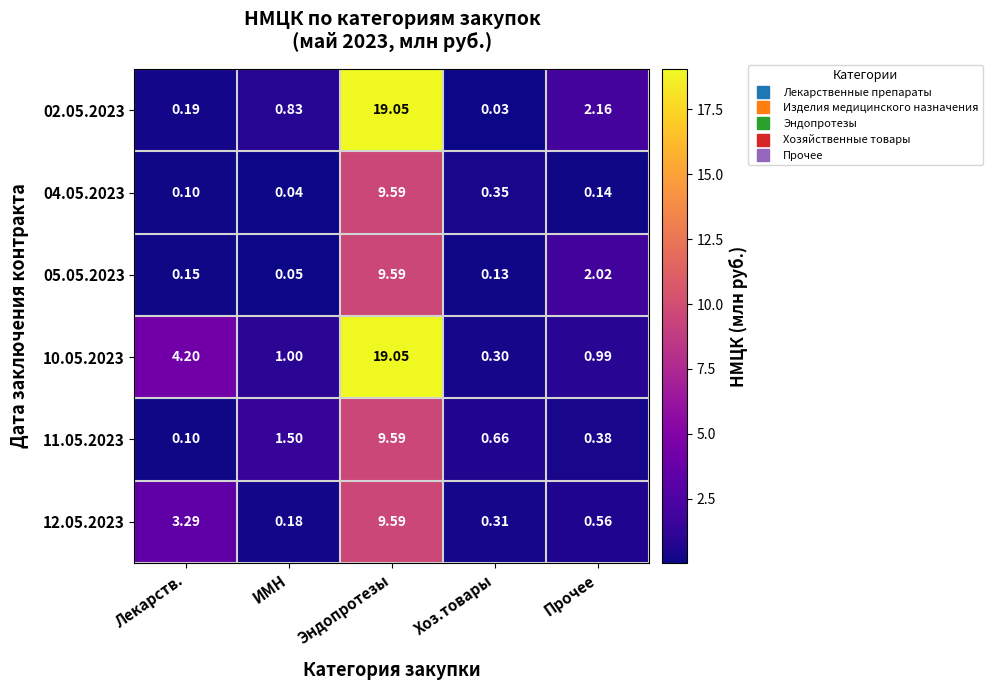

Which series has the largest total across all categories?

10.05.2023